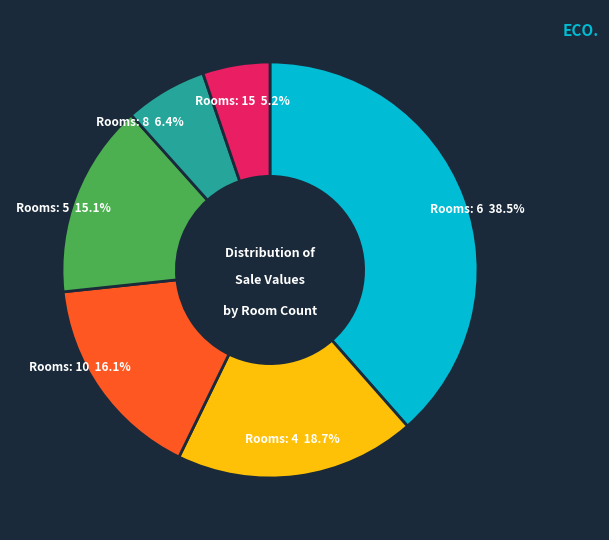

Is there a majority slice in this chart?

No